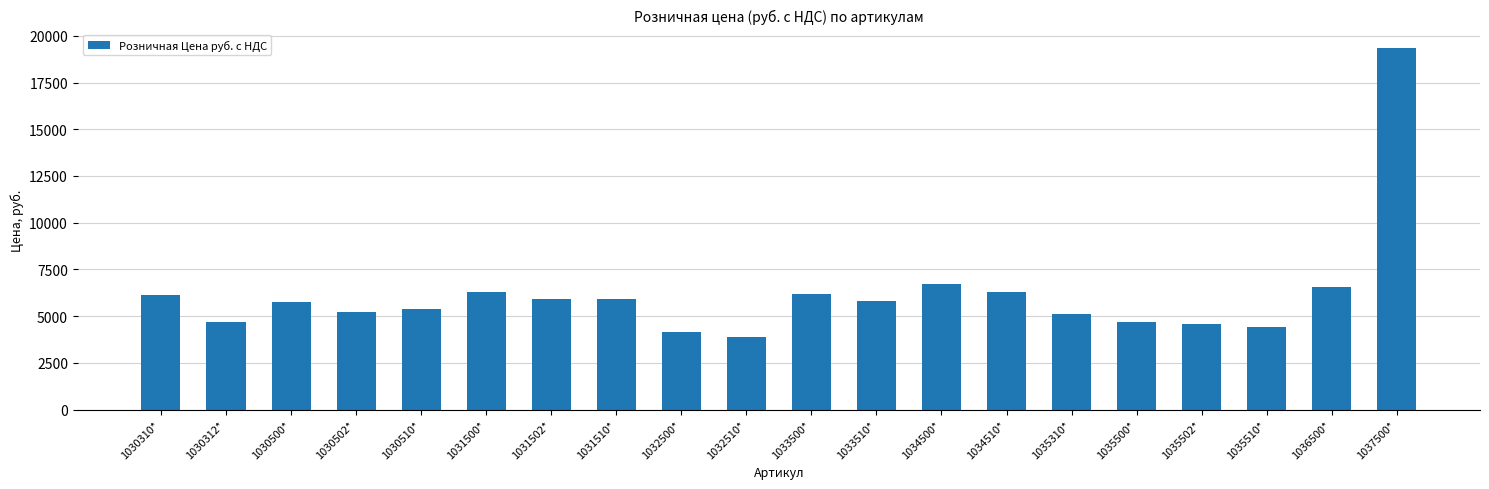

How many bars are there in total?

20